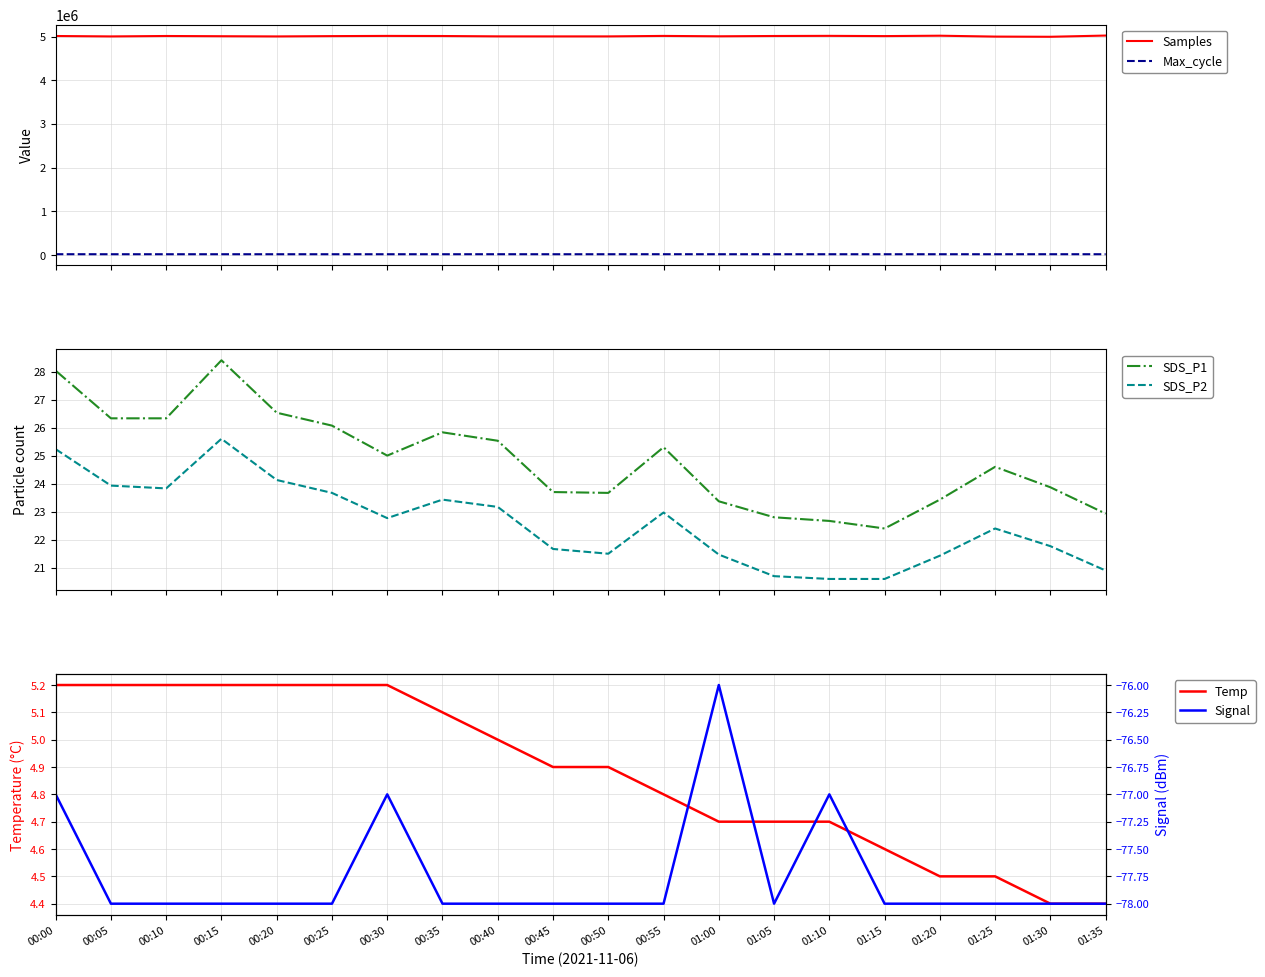

In Max_cycle, how many points are lower than both neighbors (excluding endpoints)?

7